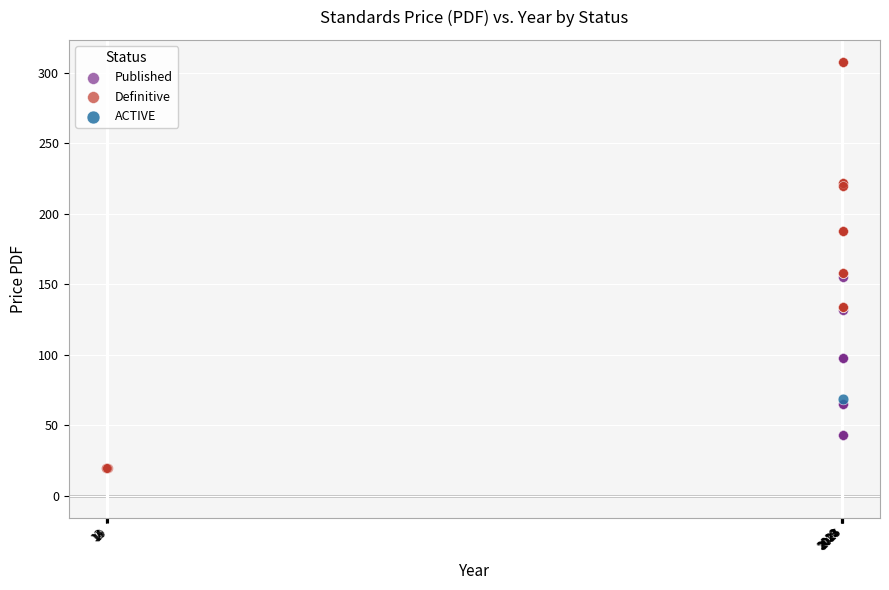

Which series contains the highest Y value?

Definitive